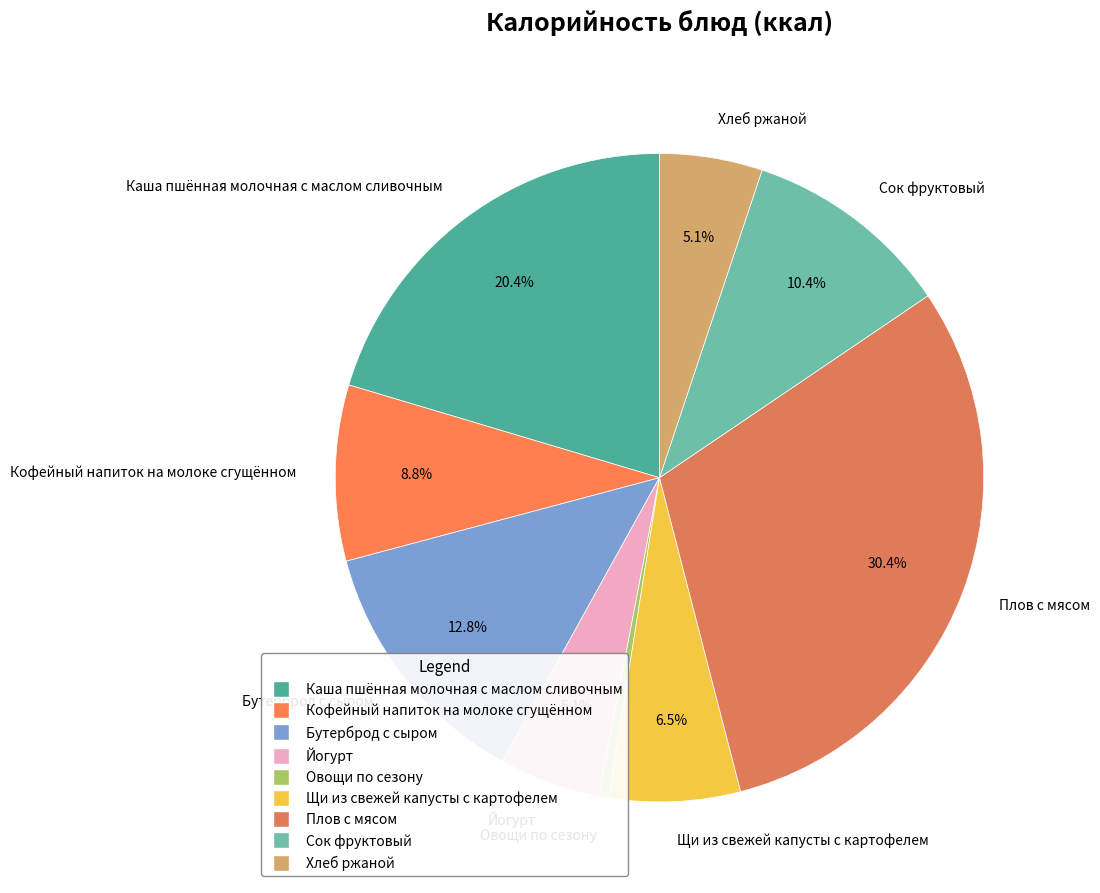

Is it true that Хлеб ржаной is 20% of the pie?

False